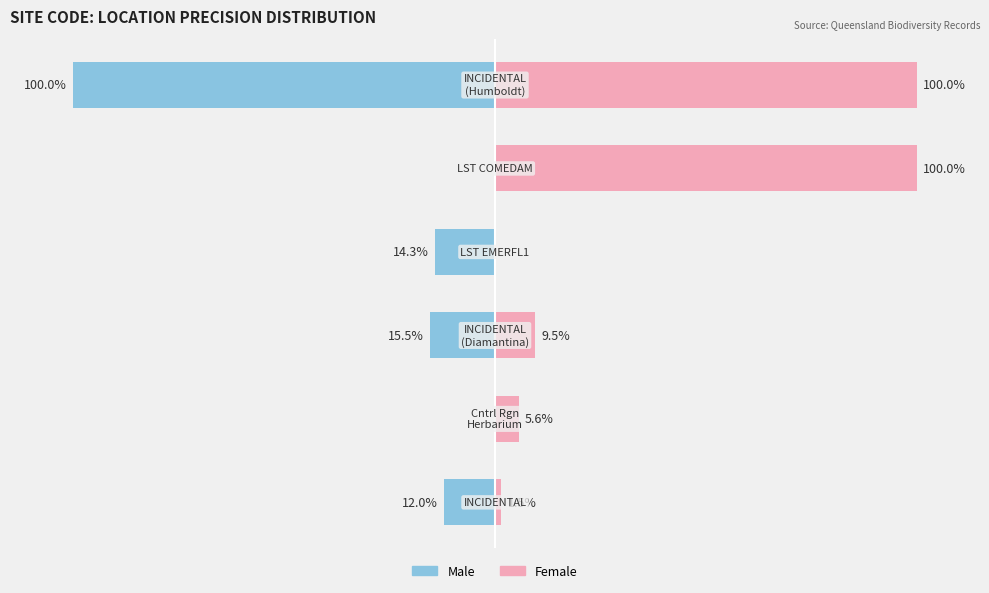

How many bars are there in total?

12